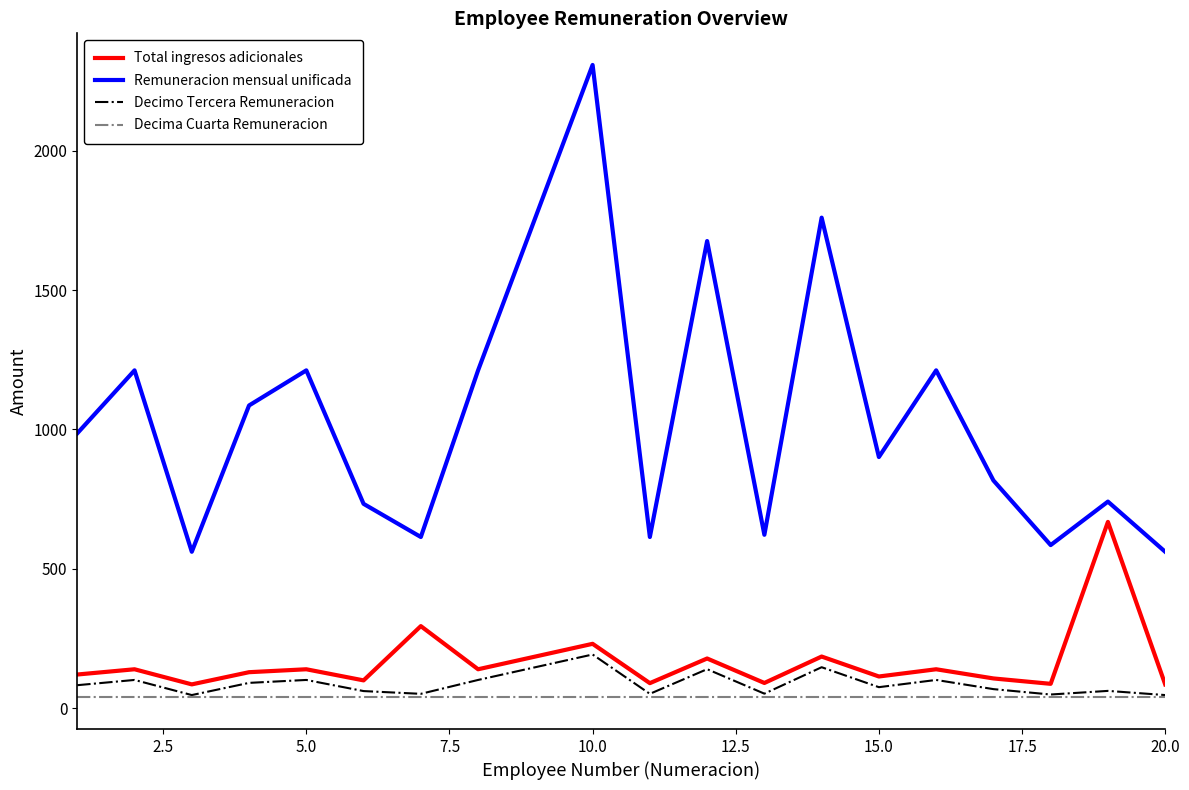

Does the chart have visible grid lines?

No